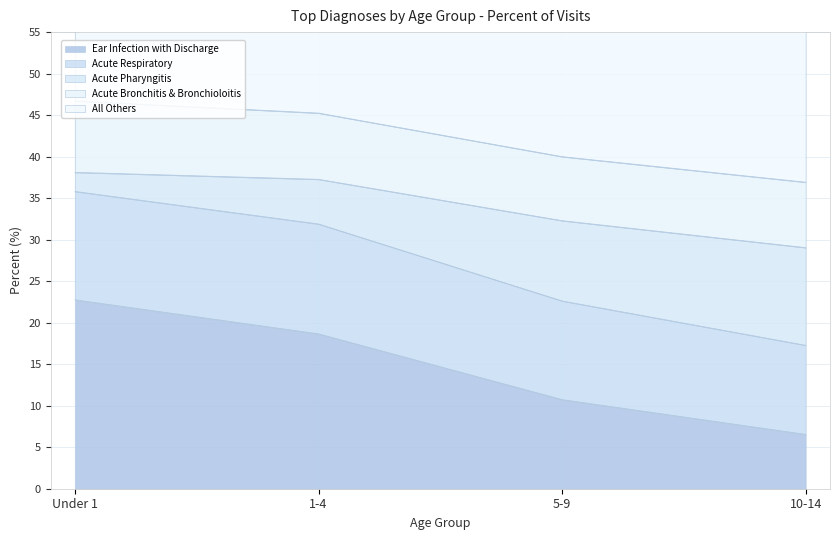

The value of Ear Infection with Discharge at 10-14 is 9.0. True or false?

False